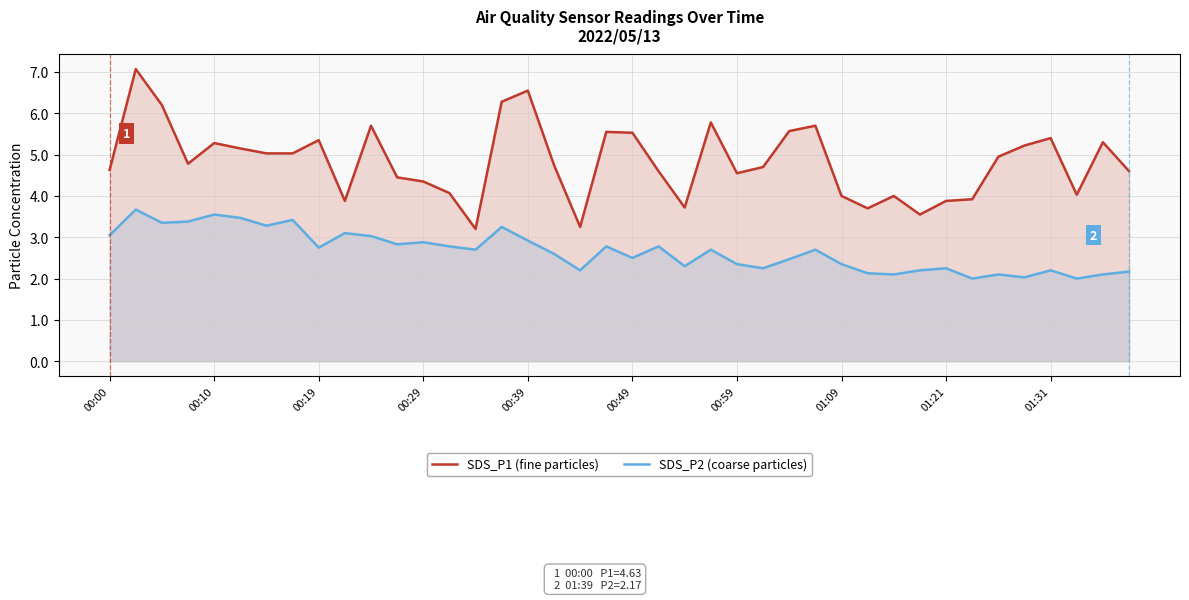

Which series has the widest spread of values?

SDS_P1 (fine particles)